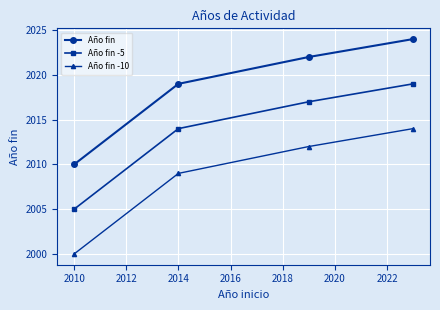

True or false: Año fin -5 and Año fin -10 intersect in this chart.

False